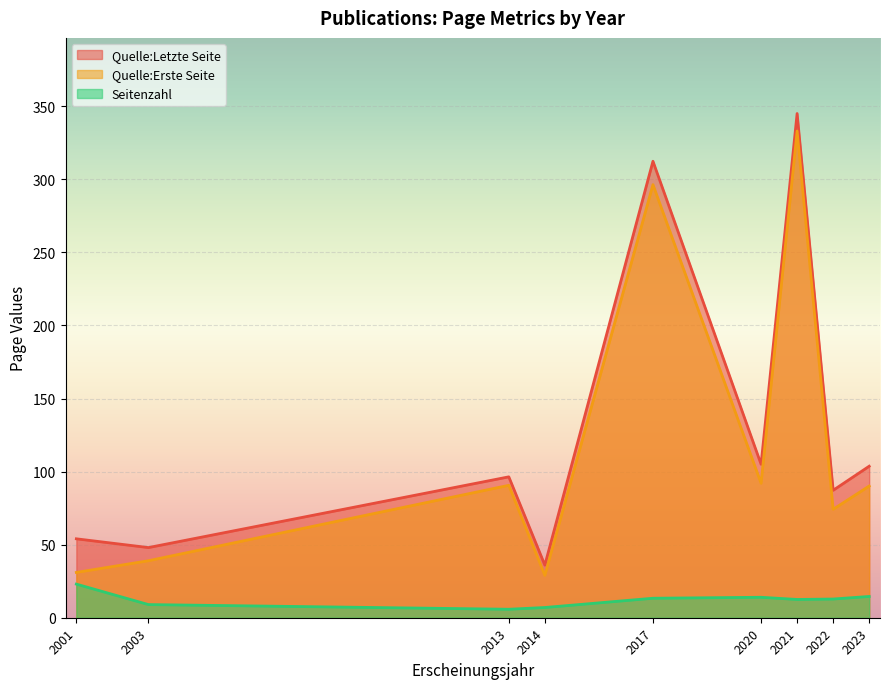

How many lines are shown in the chart?

3